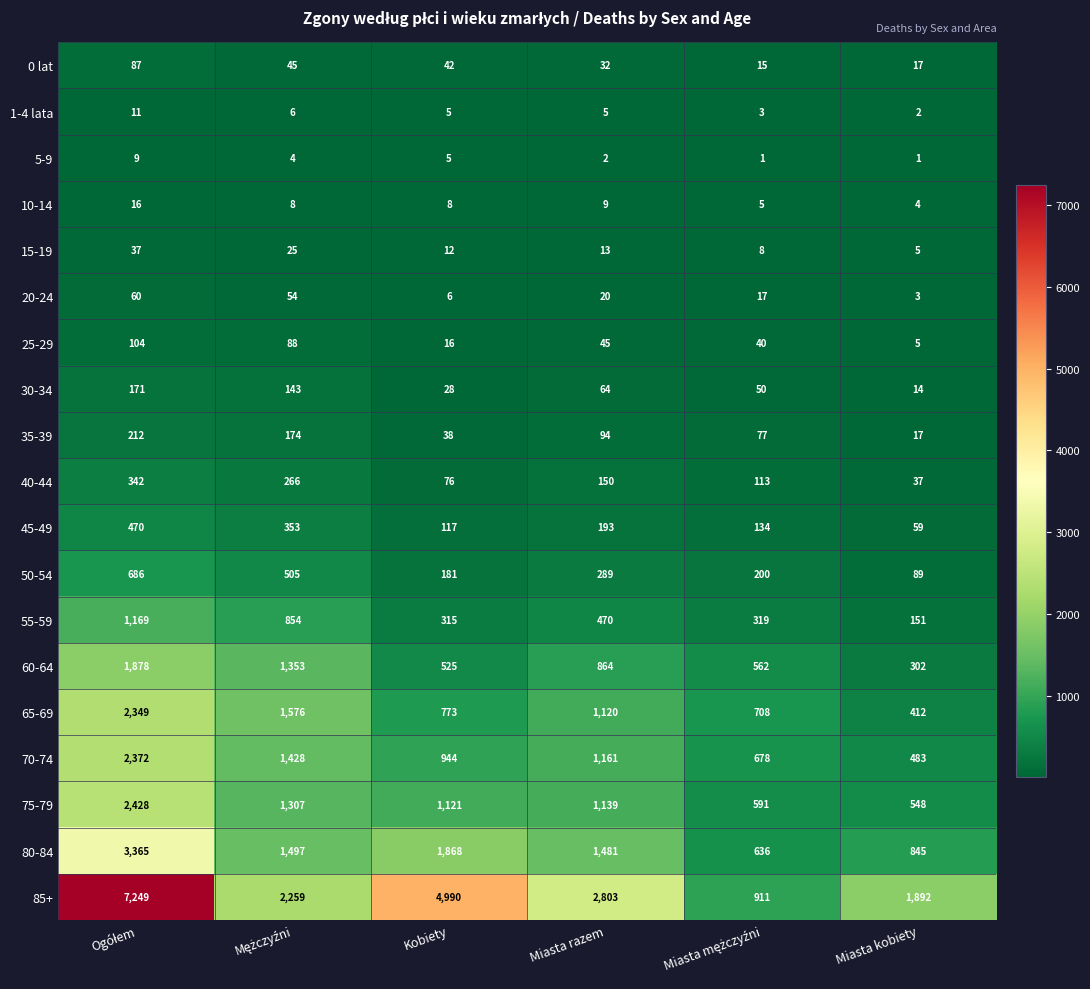

Which series has the largest total across all categories?

85+